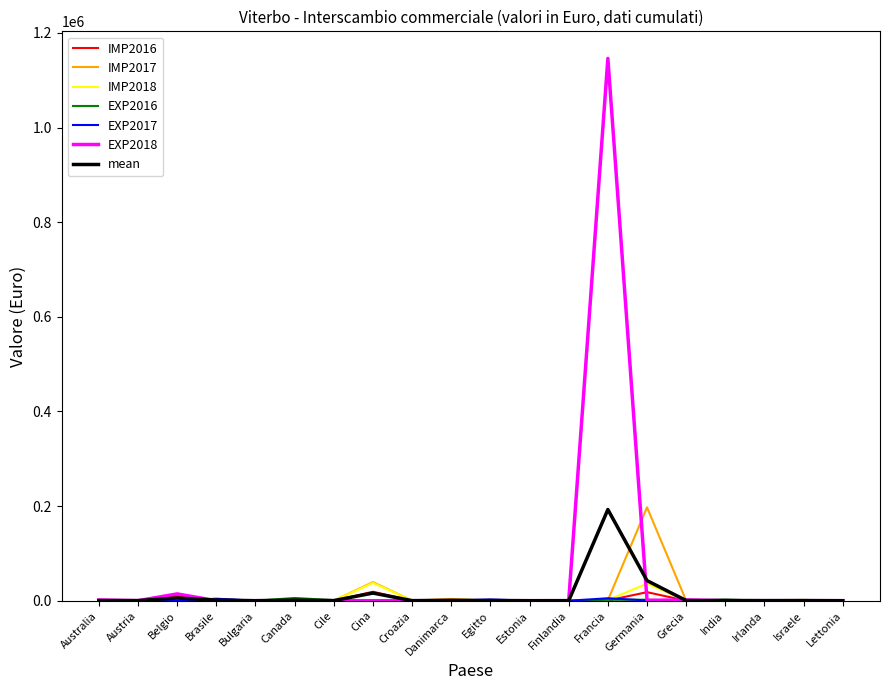

At which category is the sum across all series the highest?

Francia